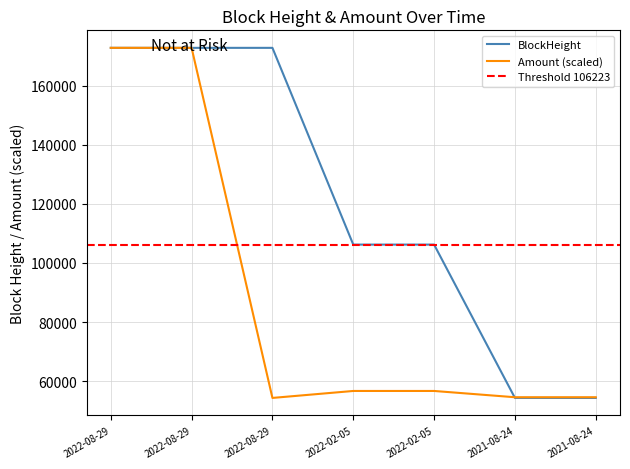

What is the difference between the highest and lowest values at 2021-08-24?

222.7